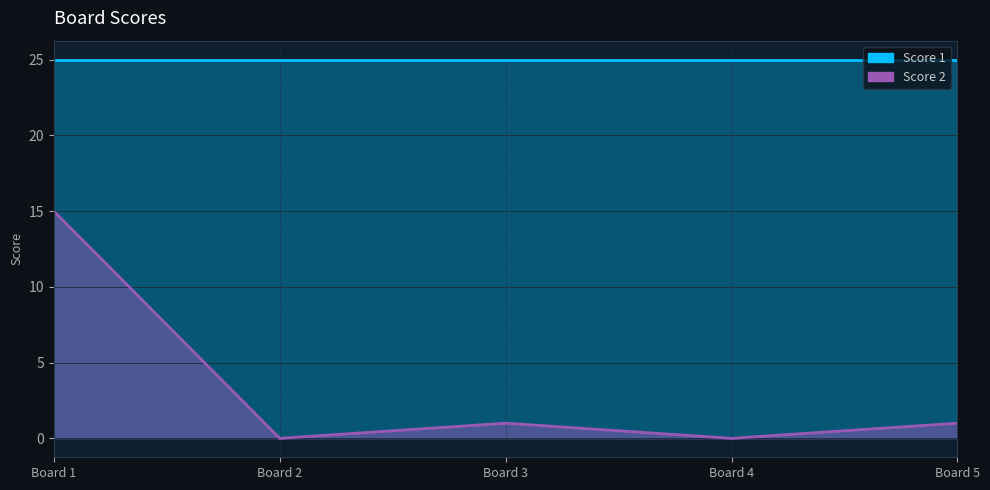

The chart shows a value of 2 at 5. True or false?

False